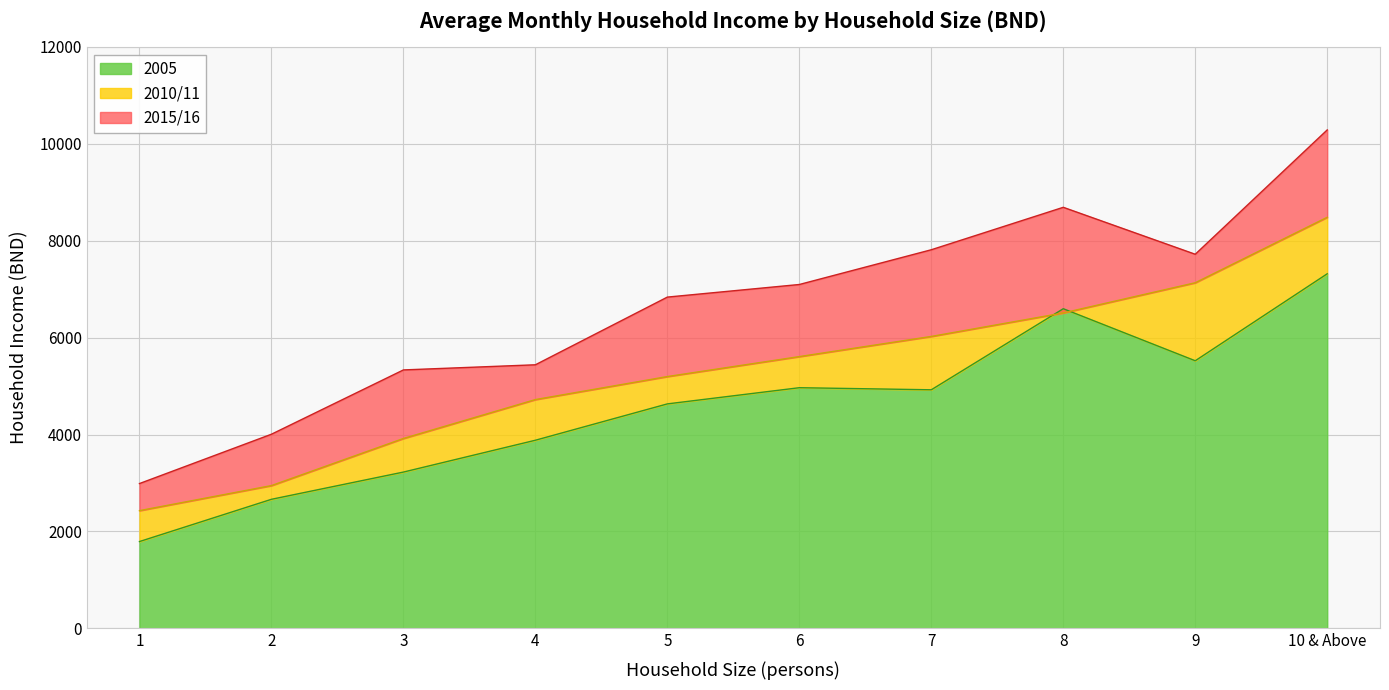

At how many categories does at least one series exceed 10042?

1